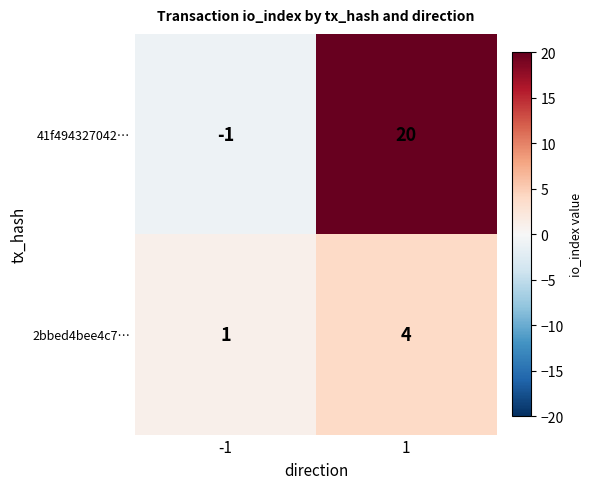

Which series has the largest total across all categories?

41f494327042…